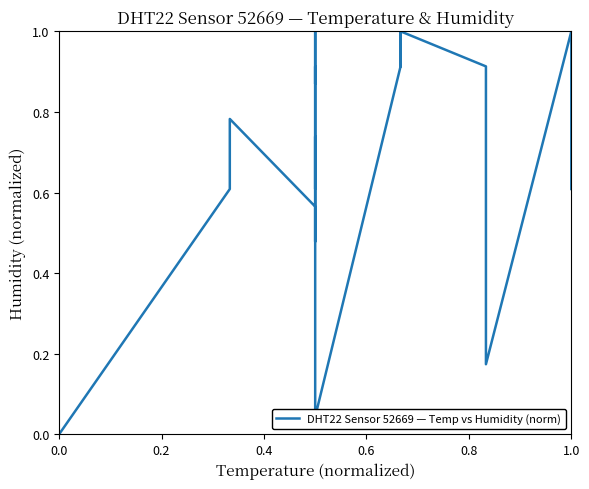

How many values are above zero?

39